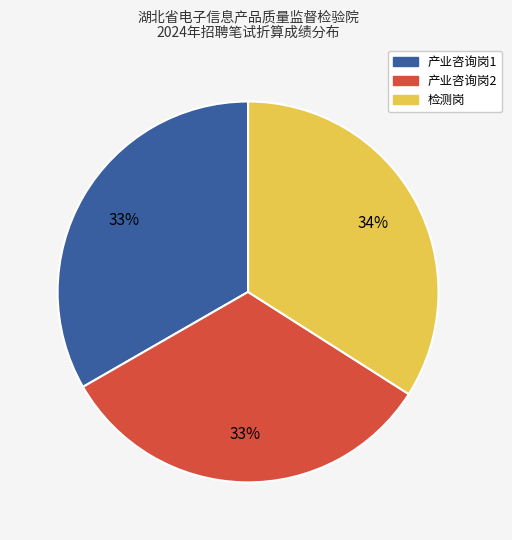

Between 检测岗 and 产业咨询岗2, which is larger?

检测岗